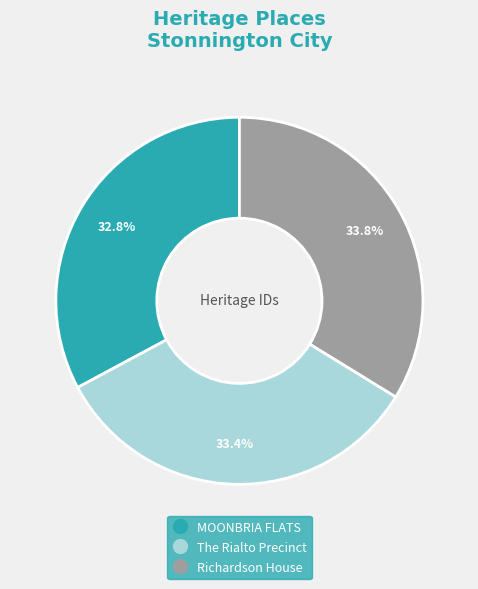

How many slices are in this pie chart?

3